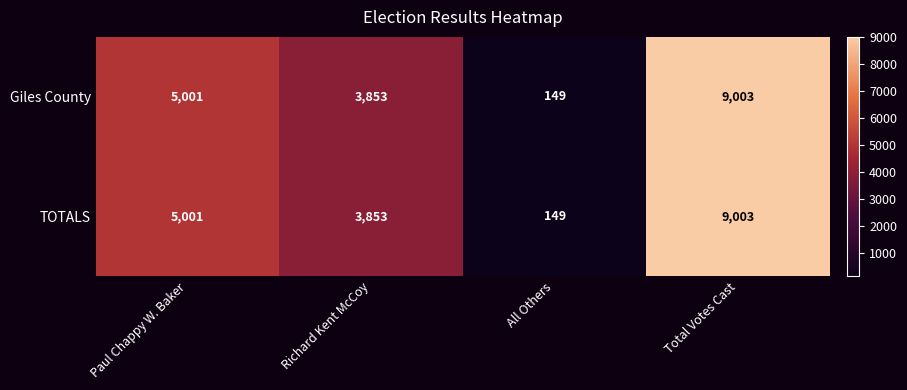

Reading right to left, transcribe all the data shown in this chart.

Giles County: 9003	149	3853	5001
TOTALS: 9003	149	3853	5001